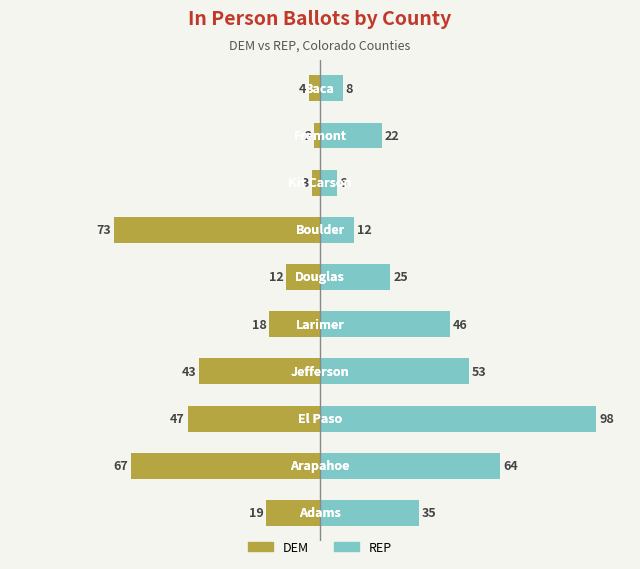

What is the value of the DEM bar at the 8th from the left?

-3